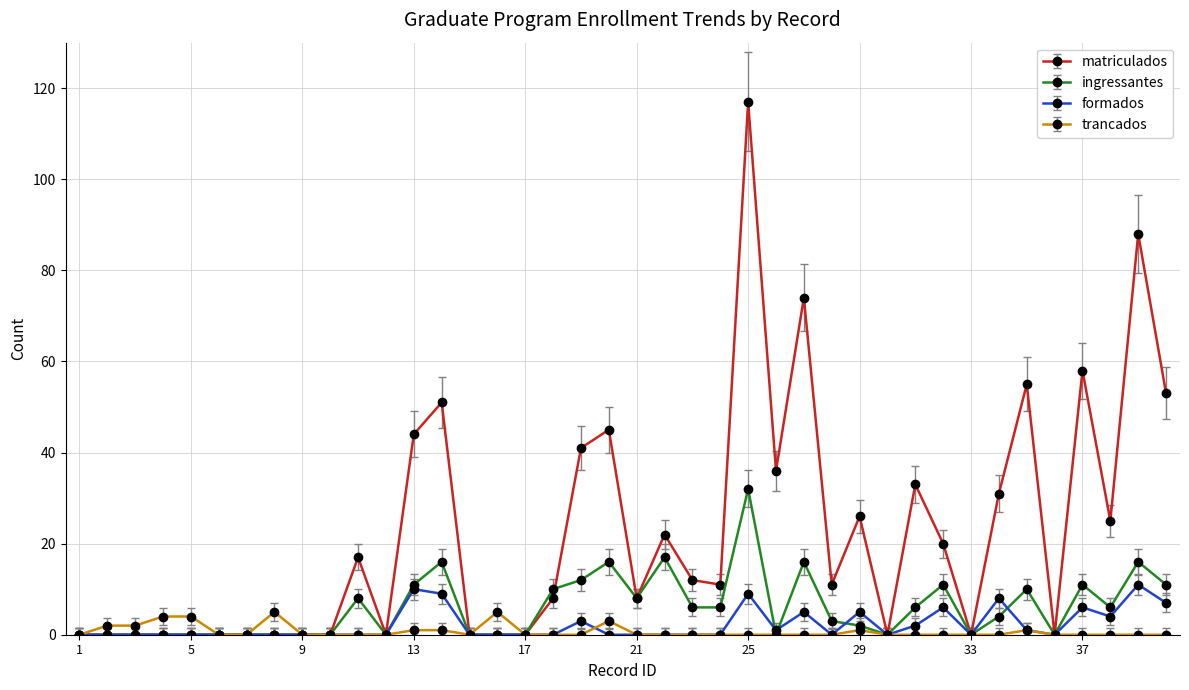

Which series has the largest total across all categories?

matriculados